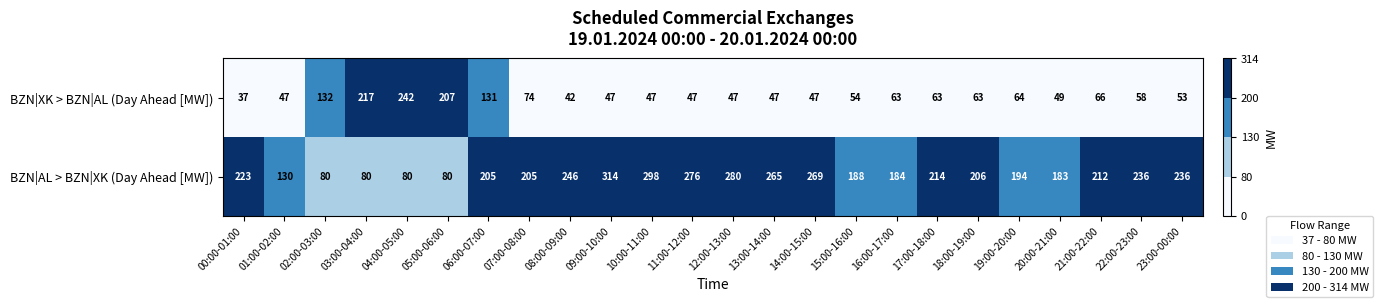

At which category does the chart reach its peak across all series?

09:00-10:00